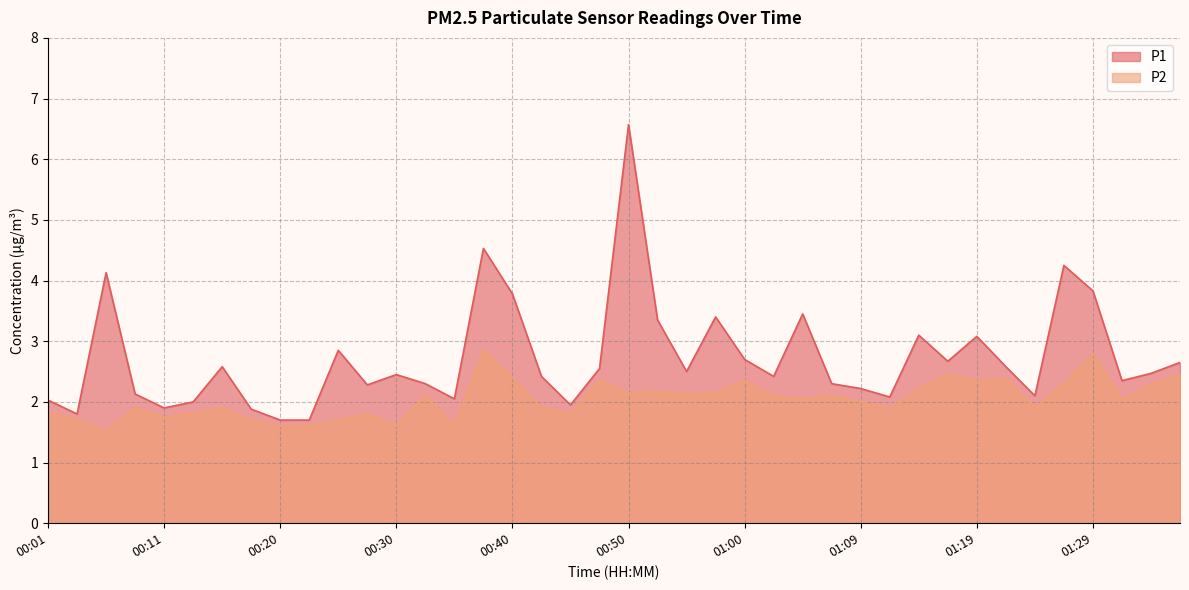

How many distinct data groups are displayed?

2